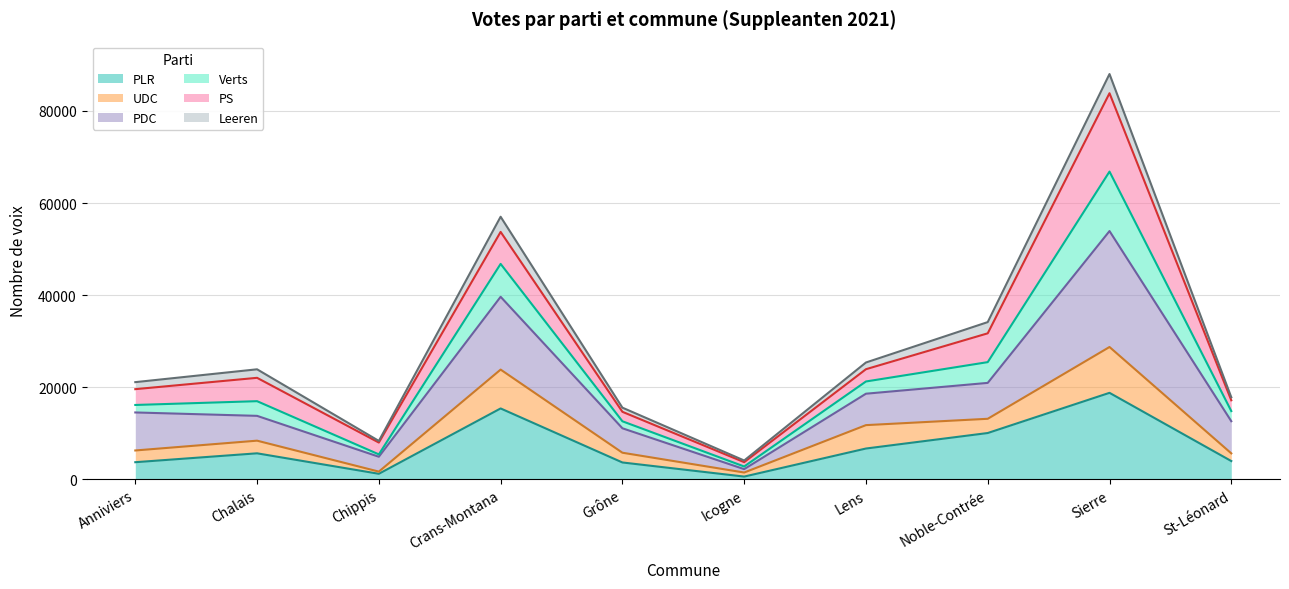

What is the sum of all PLR values?

69635